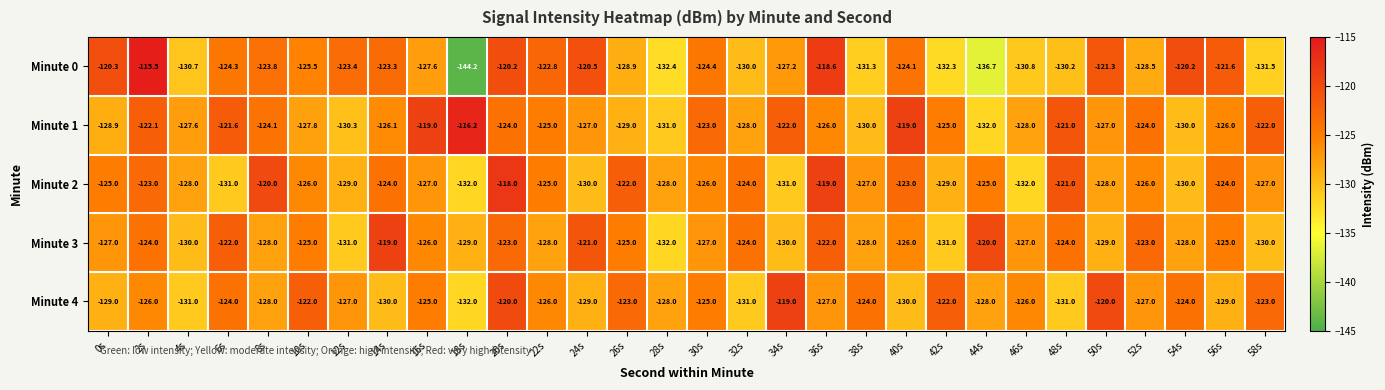

Between 32s and 48s, which series saw the biggest shift?

Minute 1